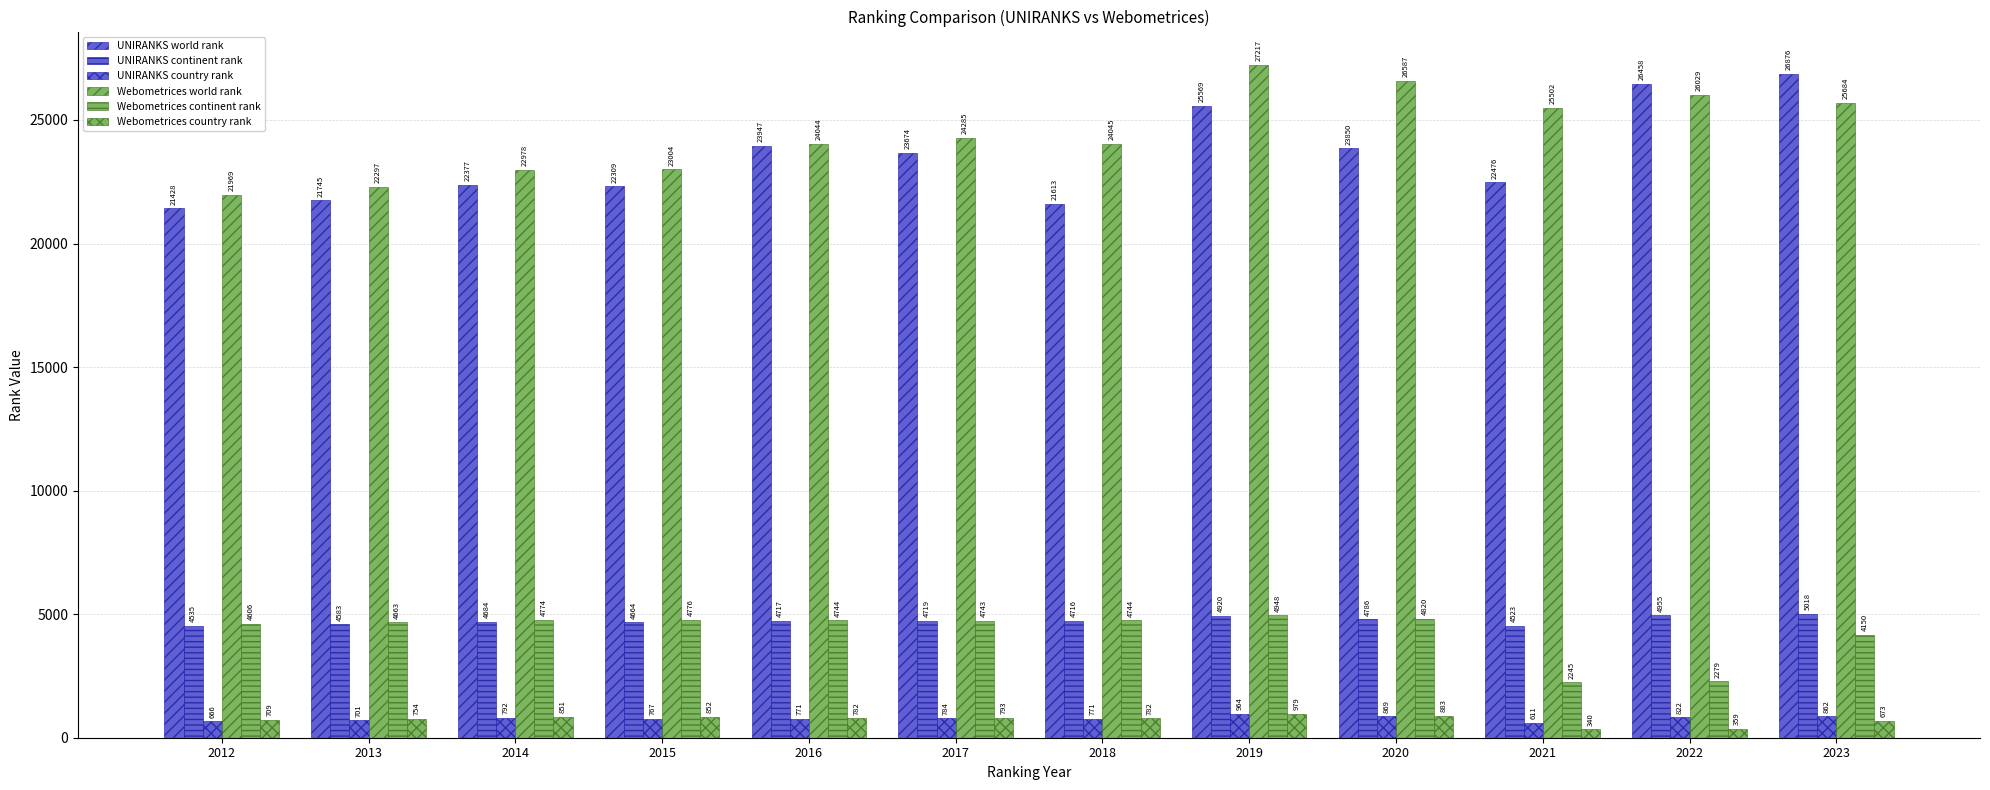

How many values in the UNIRANKS country rank series are below 784?

6